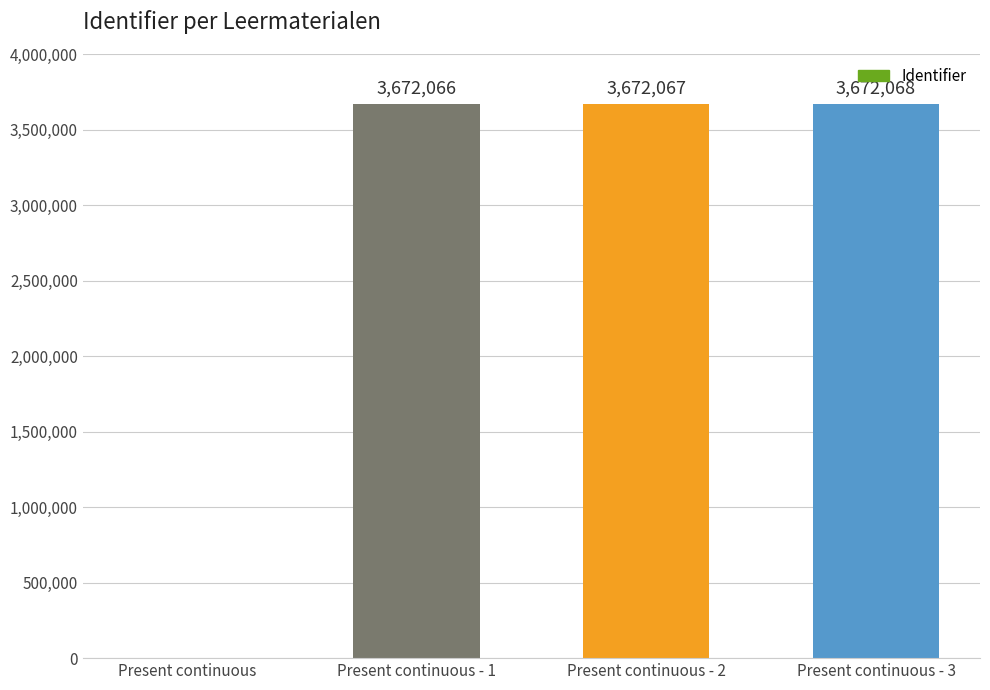

Reading left to right, list all the values displayed in this chart.

0	3672066	3672067	3672068